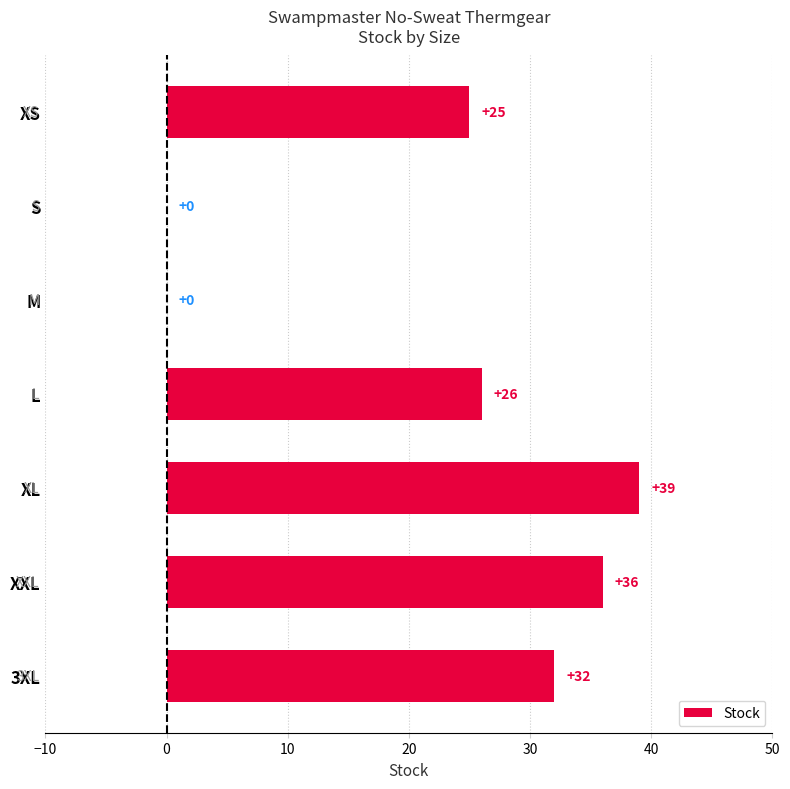

The chart shows a value of -19 at S. True or false?

False